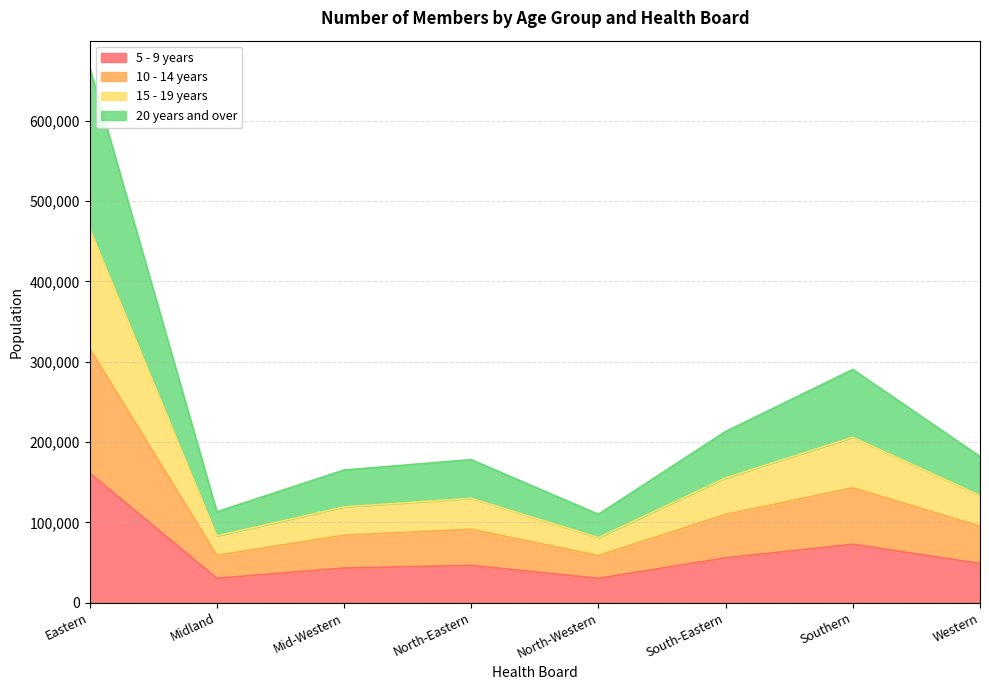

At which category is the sum across all series the highest?

Eastern